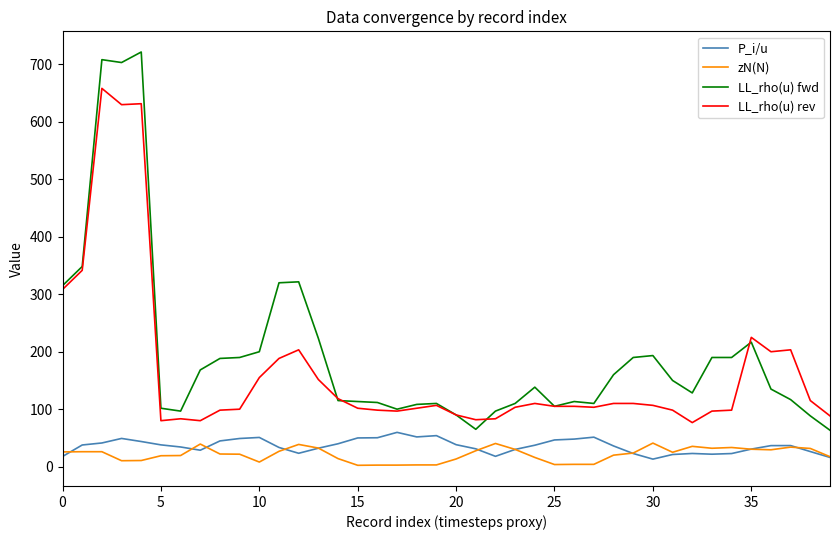

Which series has the widest spread of values?

LL_rho(u) fwd